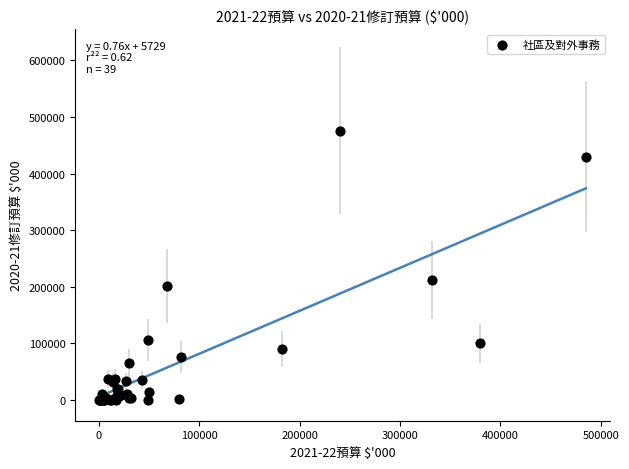

What Y value in the scatter plot is closest to 238000?

212000